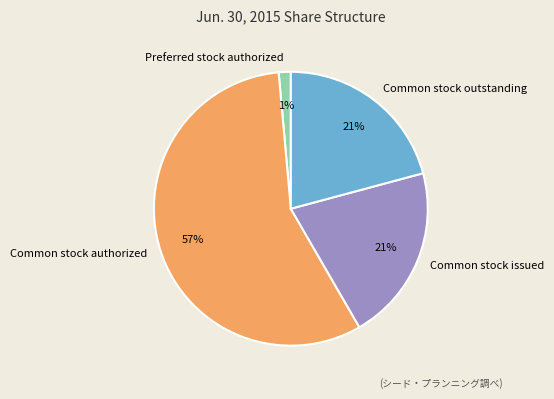

To the nearest percent, what is the difference between the largest and smallest slice percentages?

56%